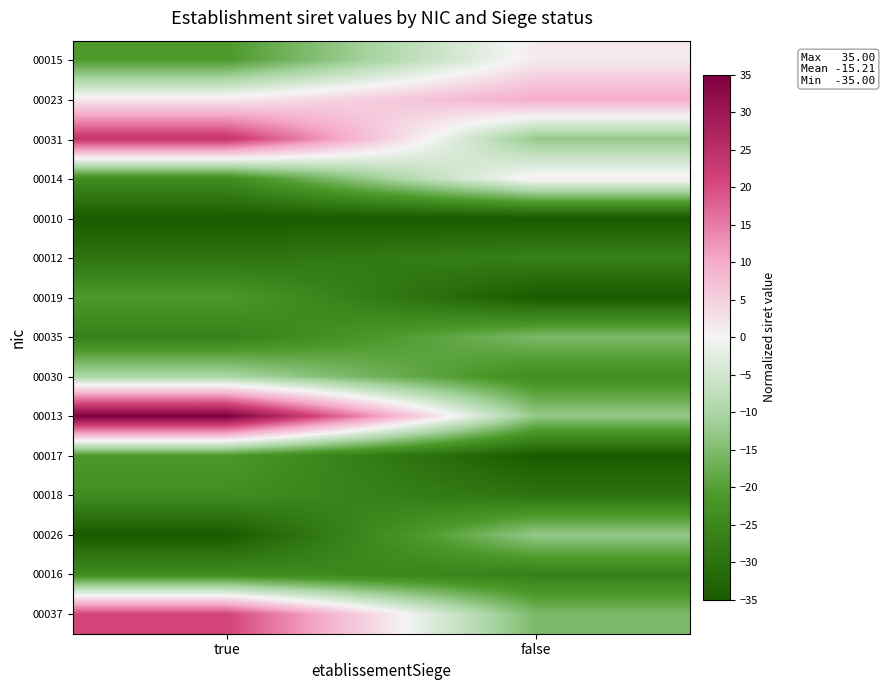

List the series in order of their peak value, lowest first.

00010, 00012, 00018, 00016, 00019, 00017, 00035, 00026, 00030, 00015, 00014, 00023, 00037, 00031, 00013